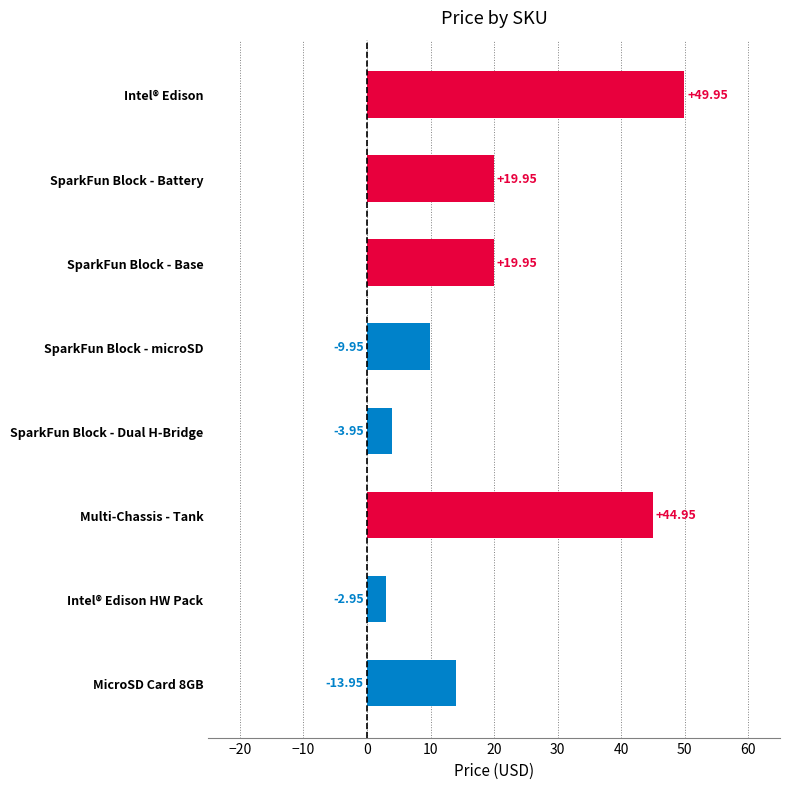

What is the difference between the second highest and minimum values?

42.0